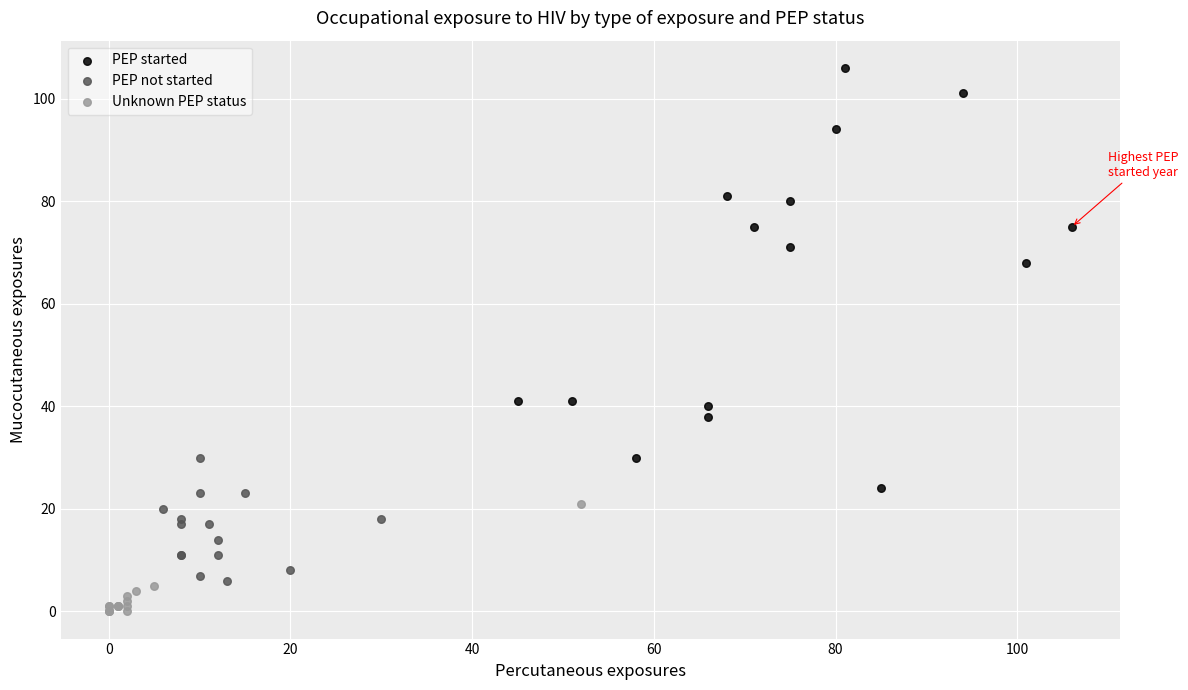

Which series reaches the minimum Y coordinate?

Unknown PEP status